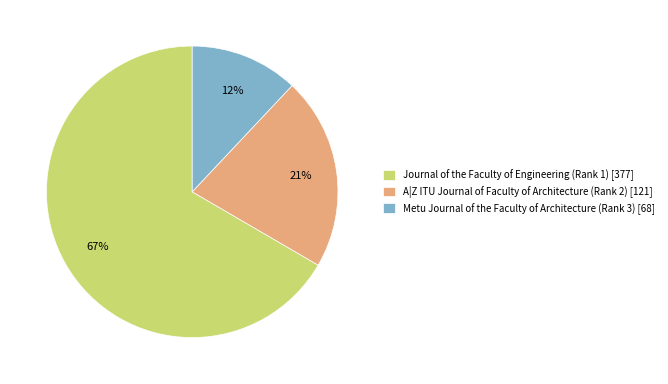

The Journal of the Faculty of Engineering (Rank 1) slice represents 67% of the pie. True or false?

True